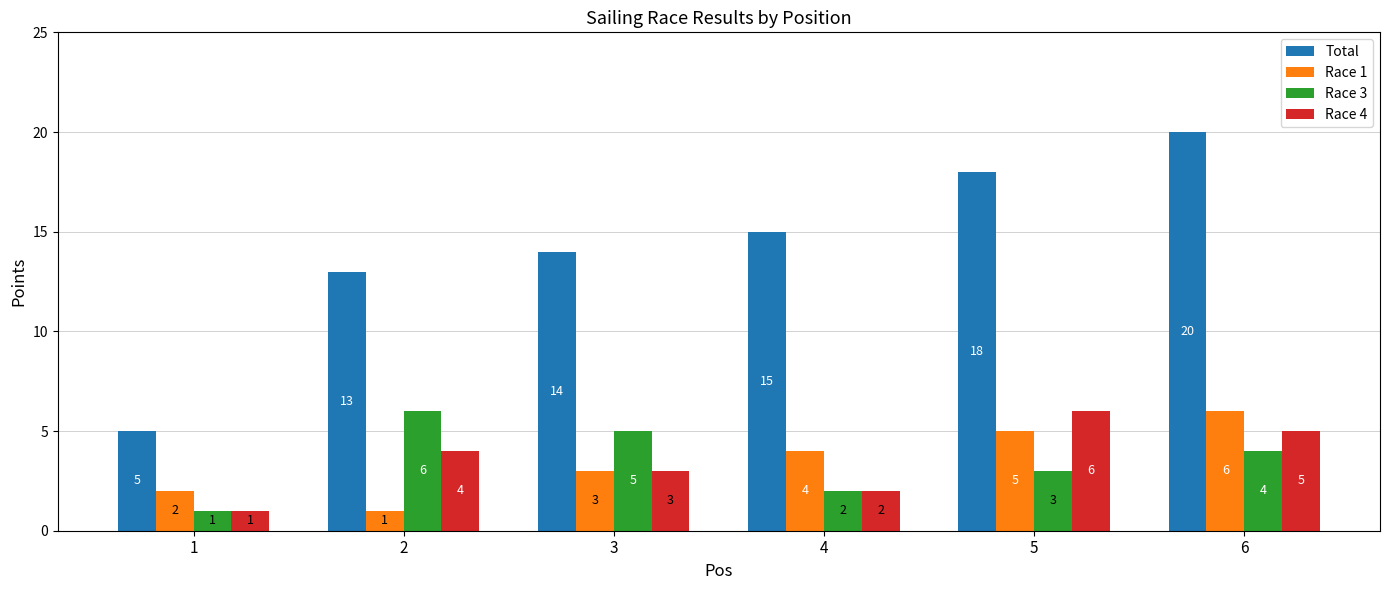

The value of Race 3 at 5 is 3. True or false?

True